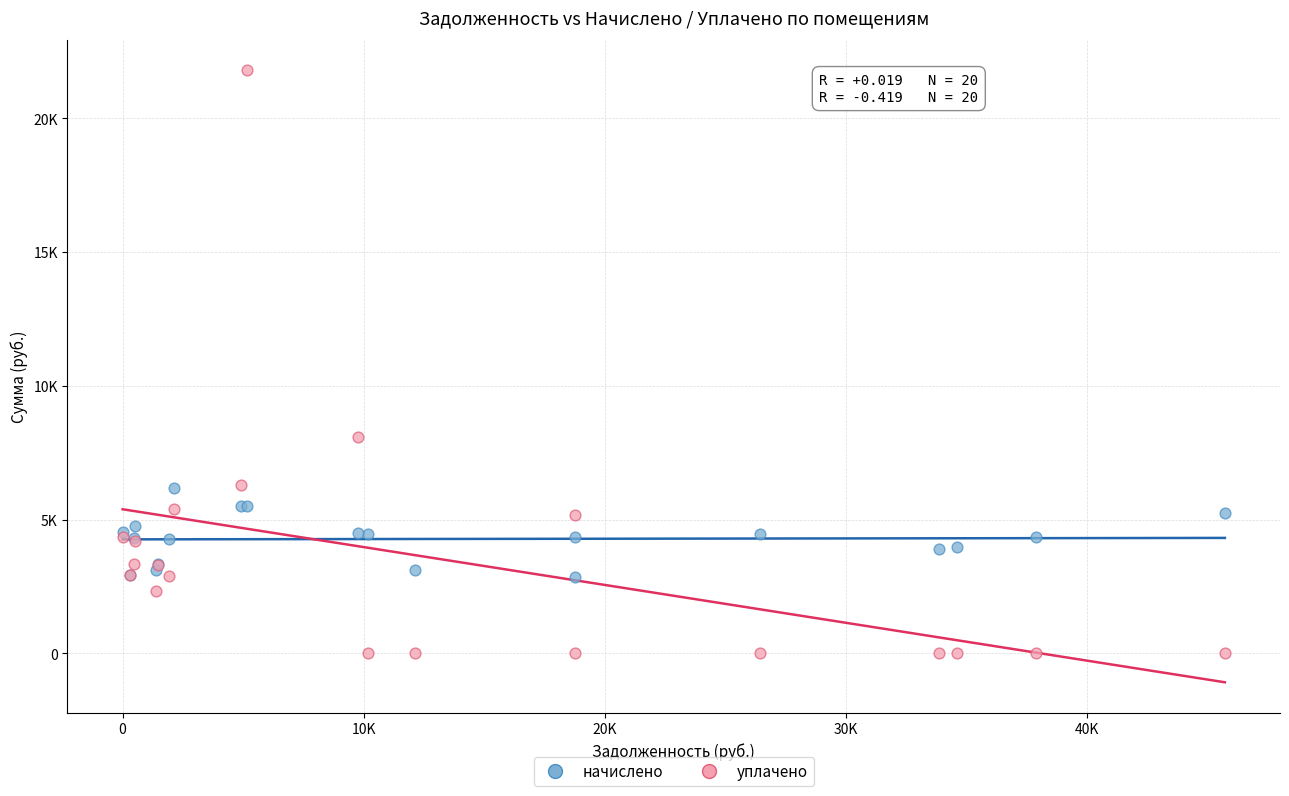

What are all the series names shown in the legend?

начислено, уплачено